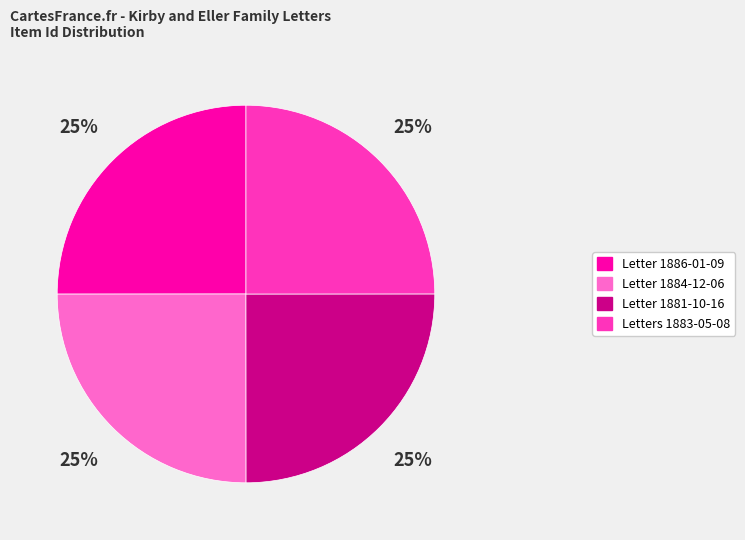

To the nearest percent, what percentage of the pie is Letter 1886-01-09?

25%